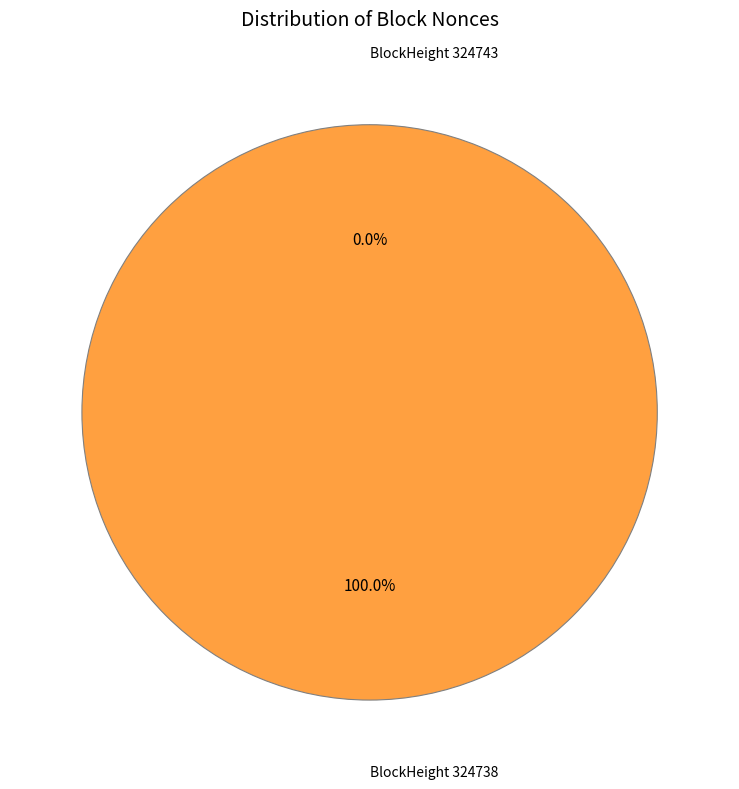

Rank the categories by value from lowest to highest.

324743, 324738